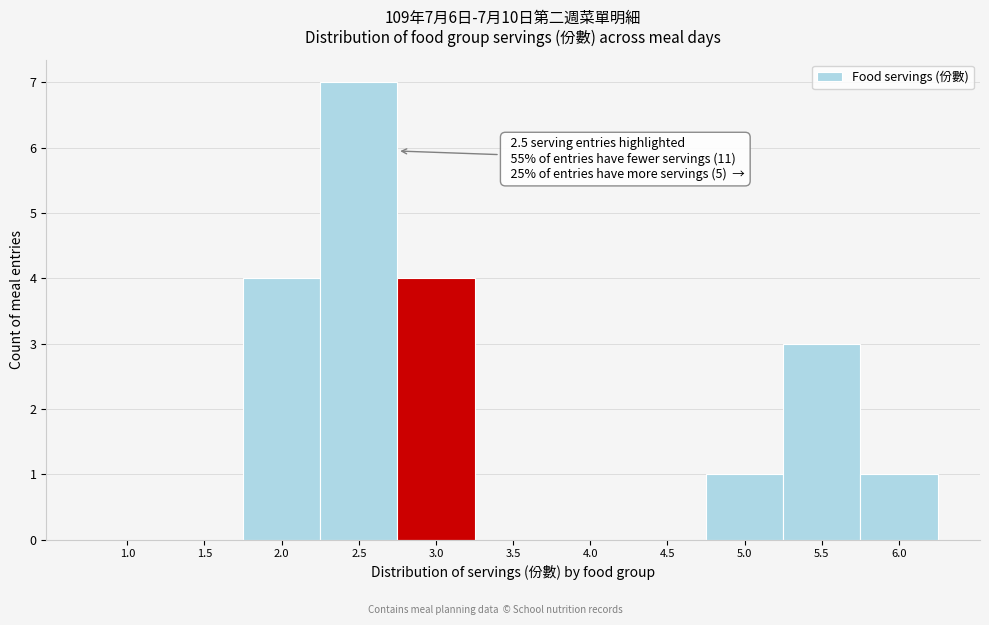

Reading left to right, list all the values displayed in this chart.

1.0=0	1.5=0	2.0=4	2.5=7	3.0=4	3.5=0	4.0=0	4.5=0	5.0=1	5.5=3	6.0=1